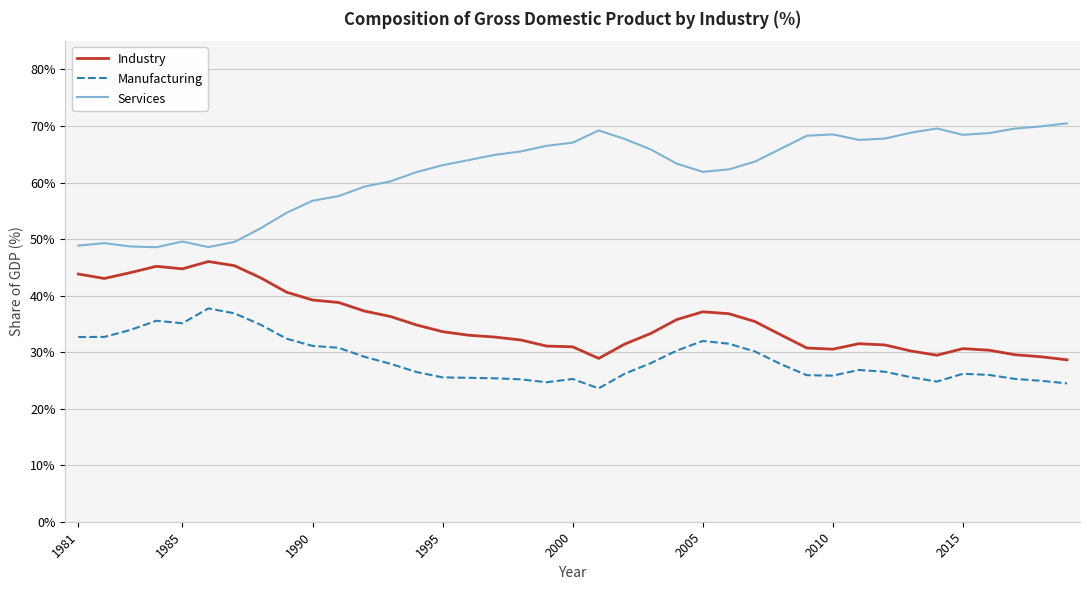

What is the difference between the second highest and minimum values in the Services series?

21.4